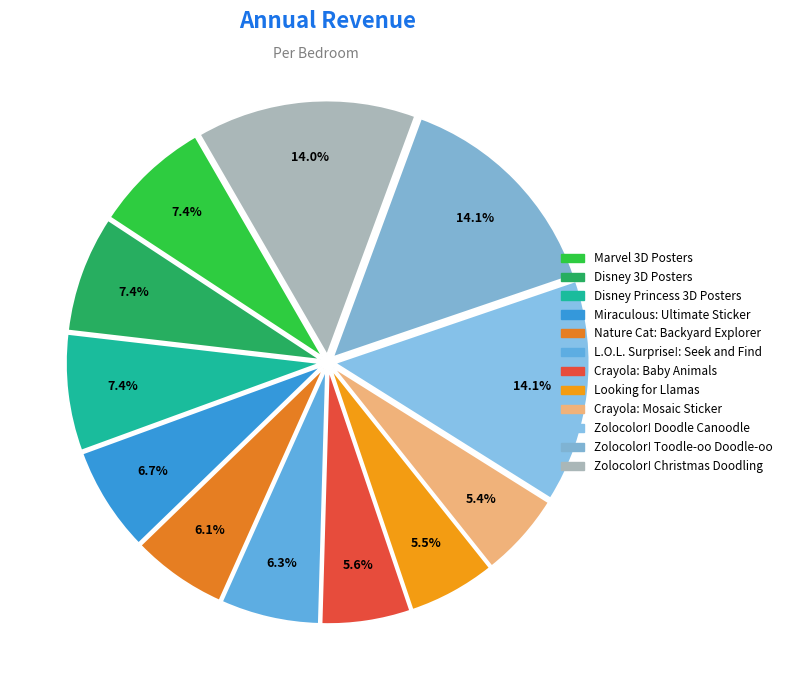

How many segments does this pie chart have?

12